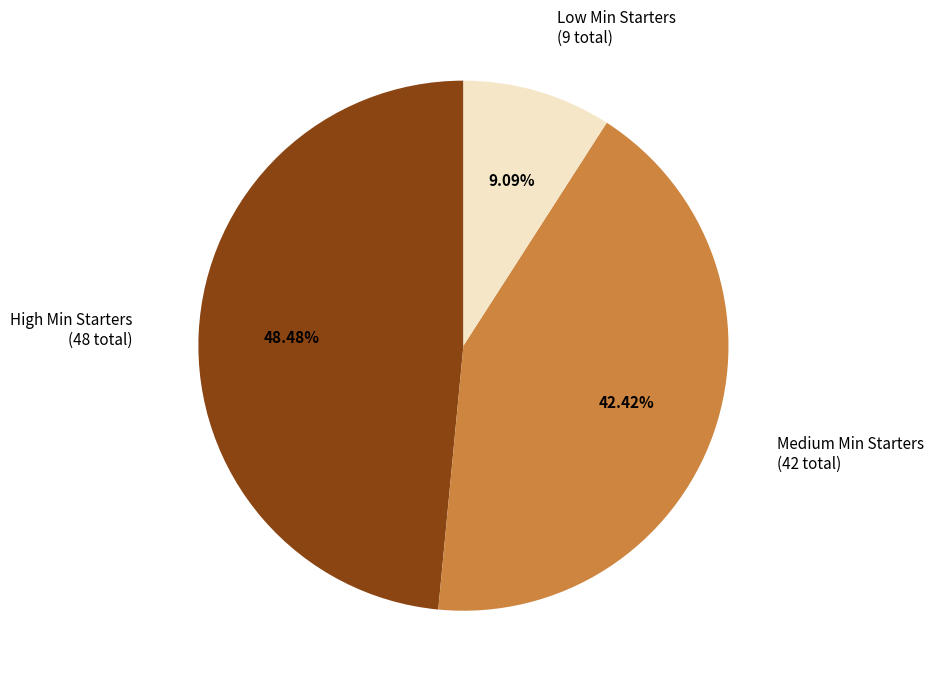

Which slice is the largest?

High Min Starters (48 total)